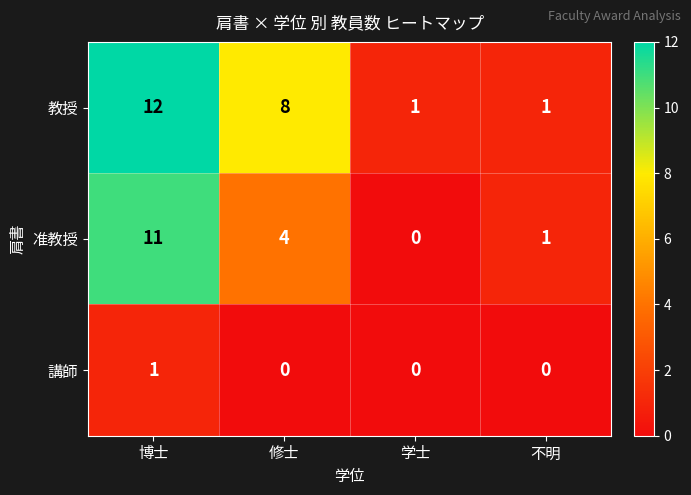

Count the number of categories in the chart.

4